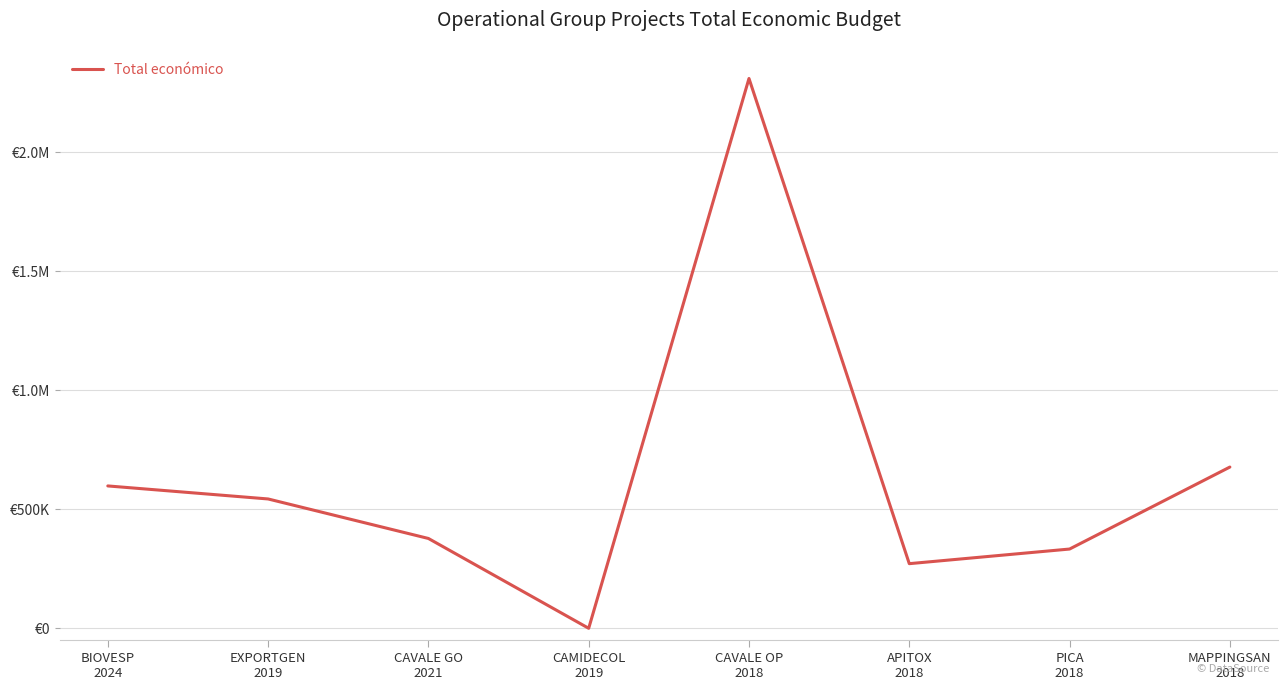

What is the greatest value displayed?

2310026